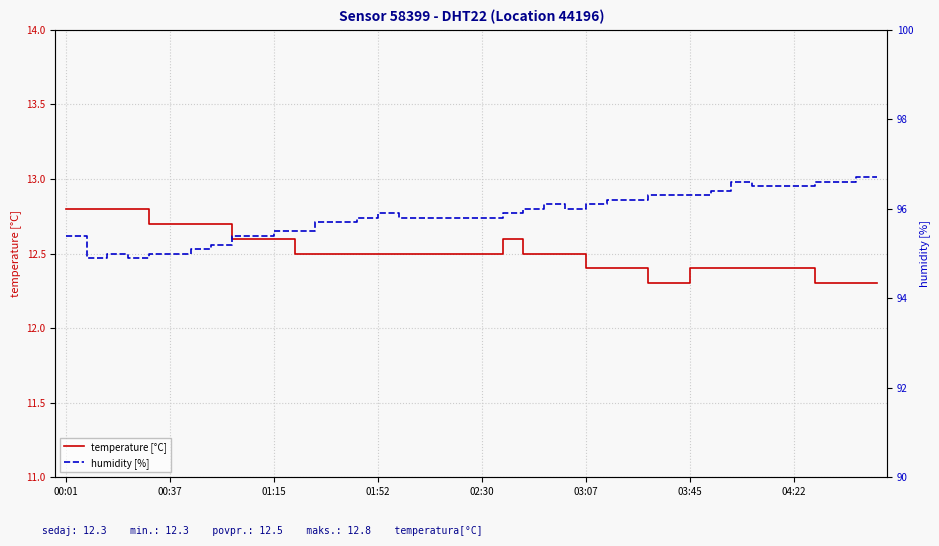

What is the label of the 35th point from the left?

34